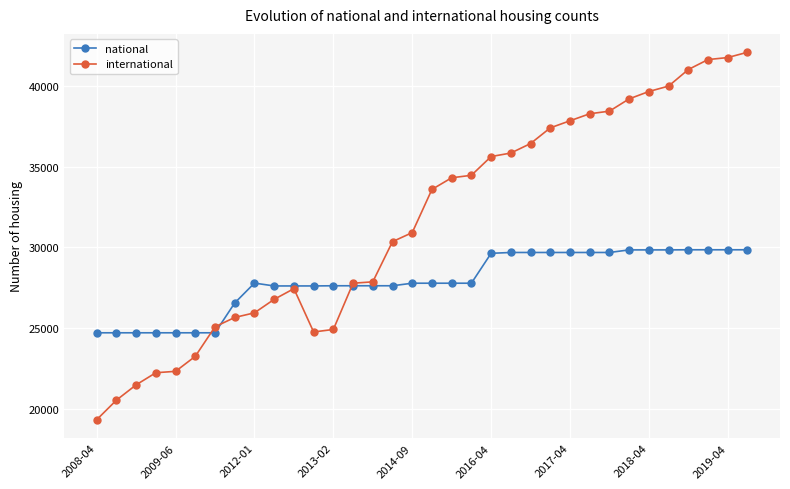

Rank the series by their maximum value, from lowest to highest.

national, international